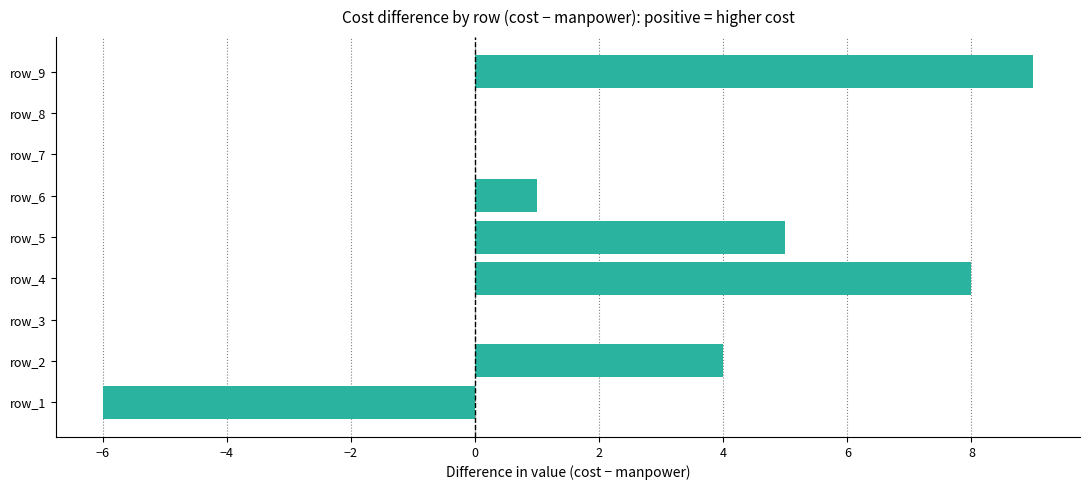

What is the ratio of the value at row_4 to the value at row_2?

2.0